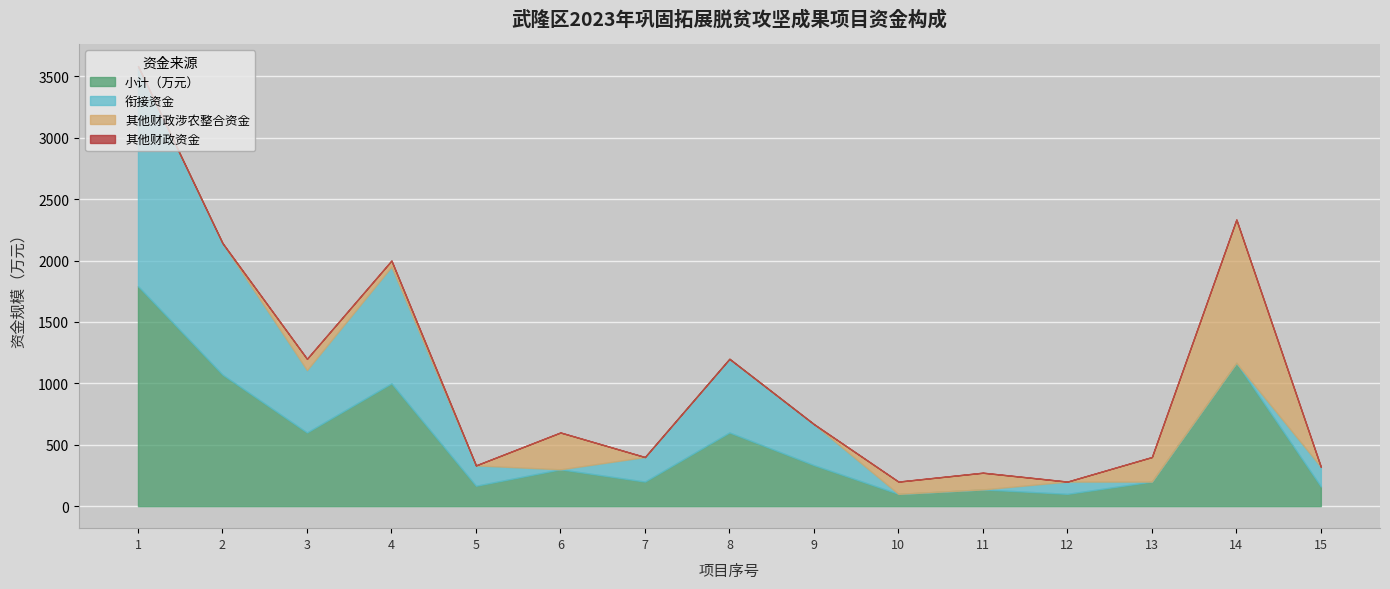

What are all the series names shown in the legend?

小计（万元）, 衔接资金, 其他财政涉农整合资金, 其他财政资金